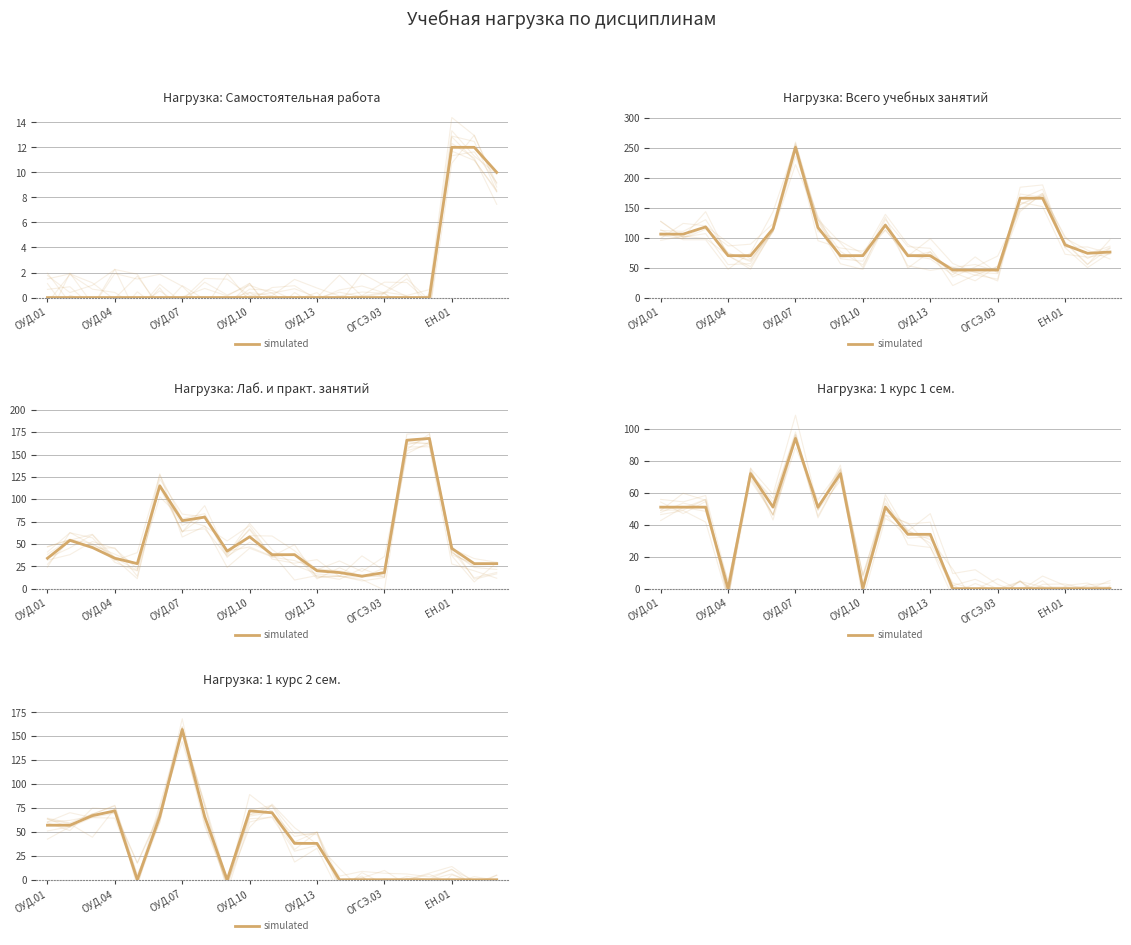

Which has a higher value, ОУД.01 or ОУД.10?

ОУД.10